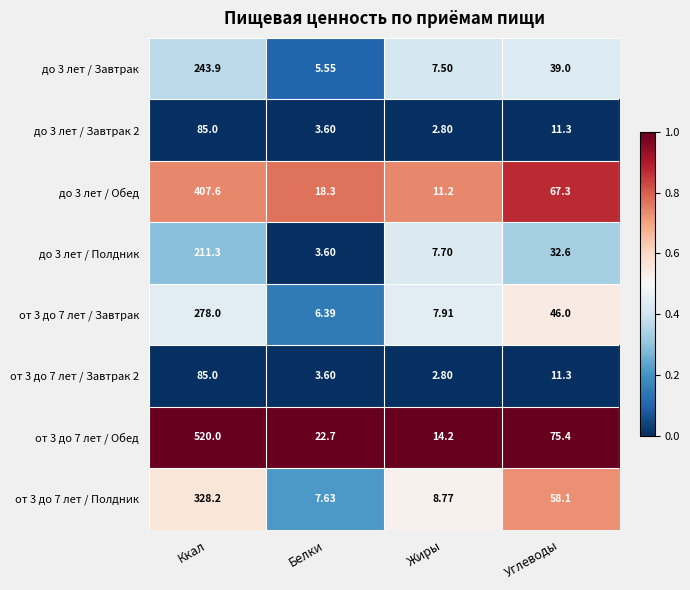

Is the value of до 3 лет / Обед at Жиры greater than the value of до 3 лет / Завтрак at Белки?

Yes